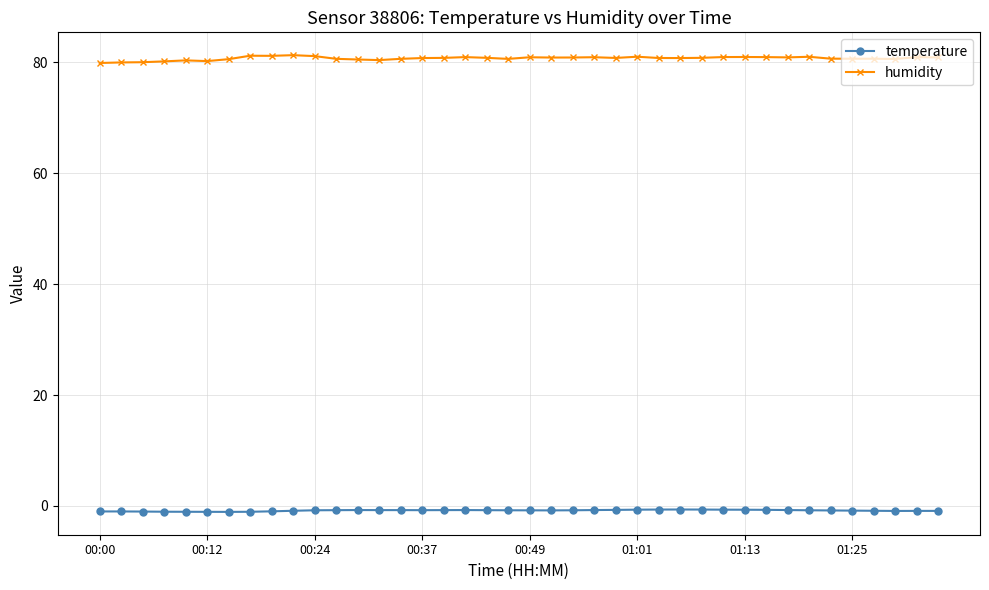

Does the chart display data point markers on the line(s)?

Yes